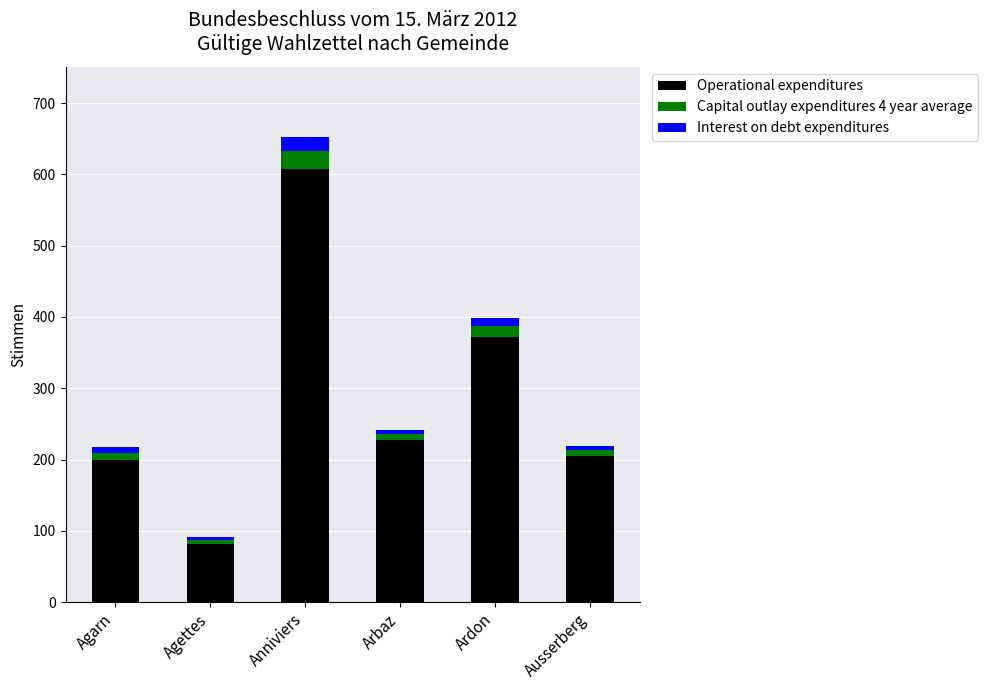

Where is Operational expenditures nearest to the value 345?

Ardon